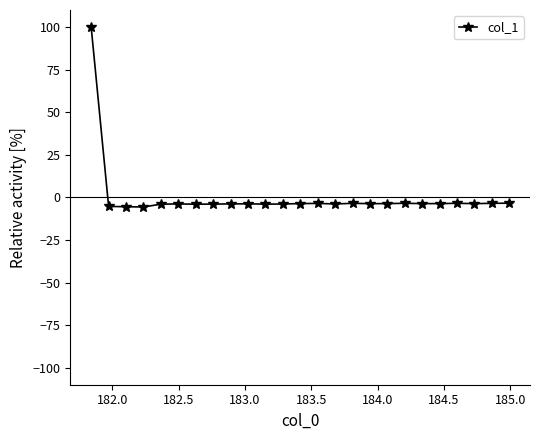

How many lines are shown in the chart?

1